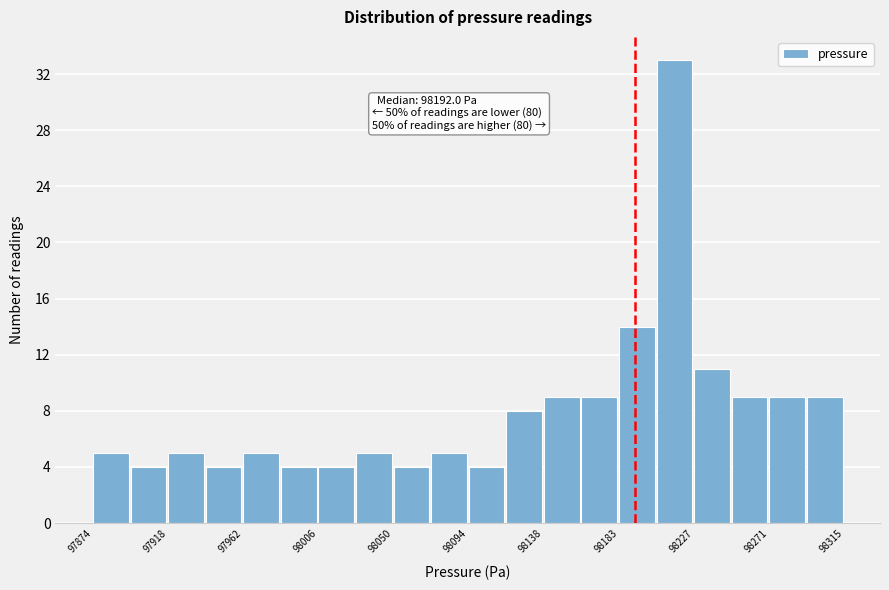

Over which range of the x-axis is the bar tallest?

98205 to 98225